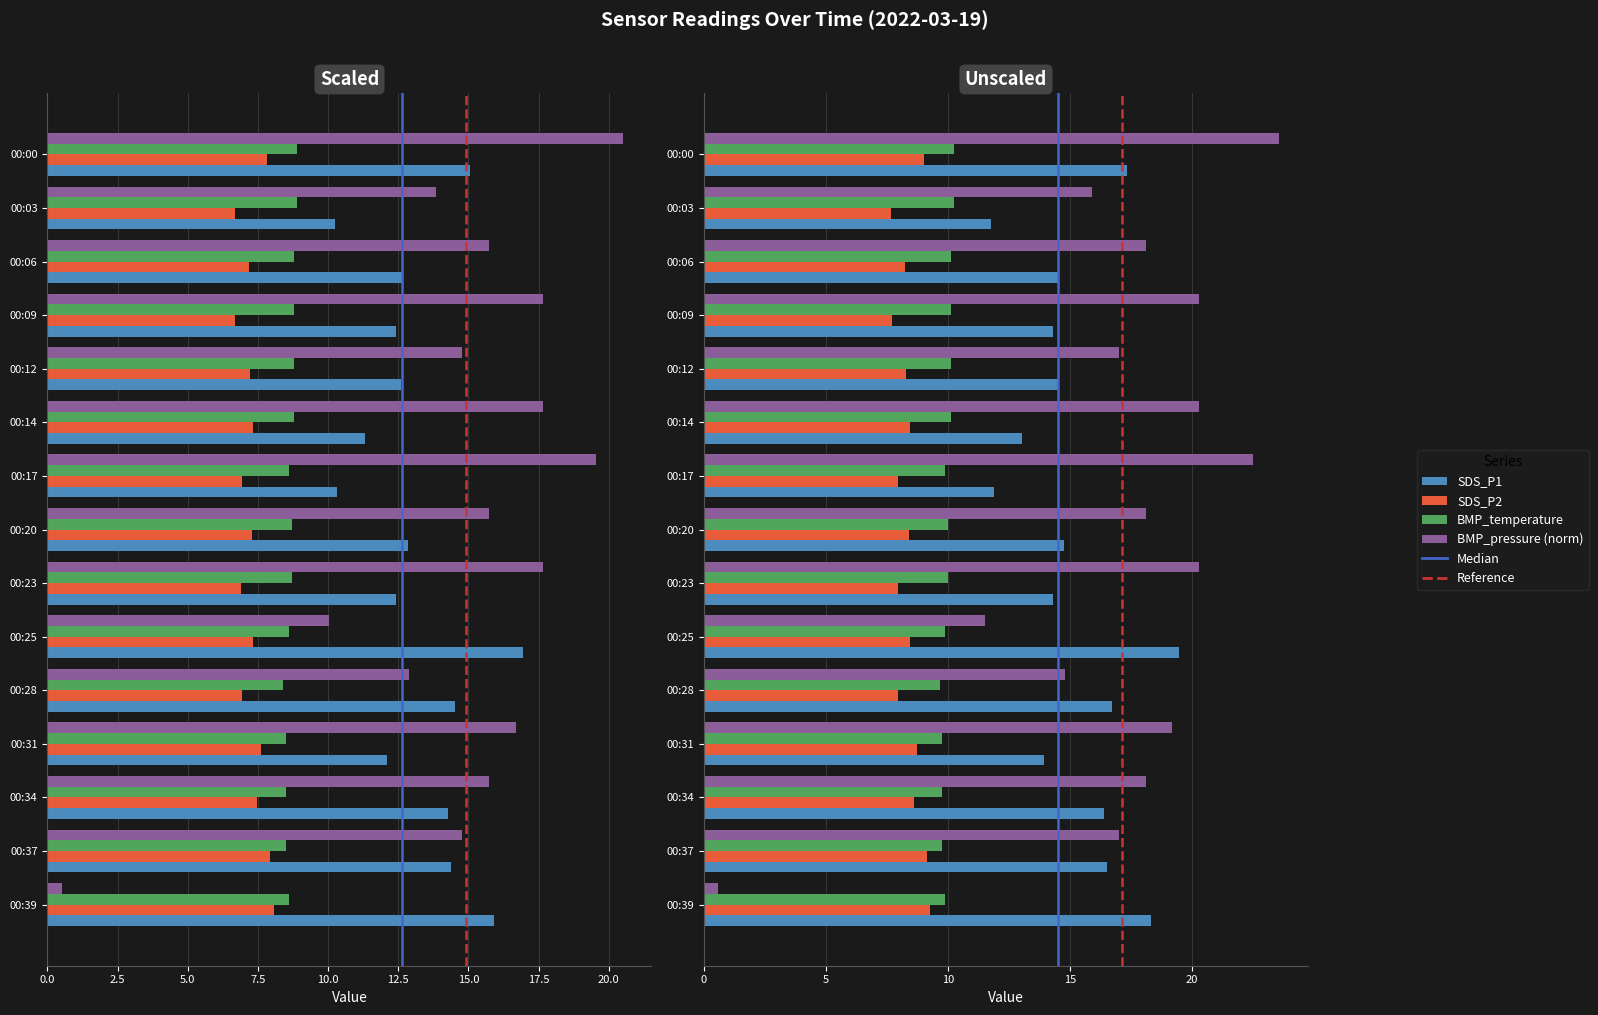

Where does the SDS_P2 series first go above 8?

00:00